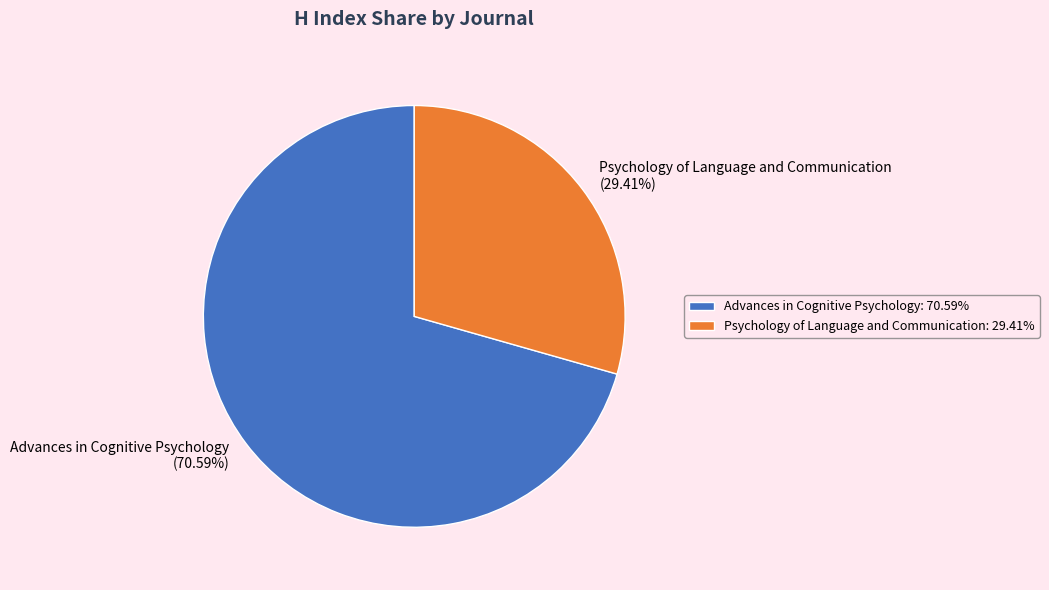

What percentage is the Advances in Cognitive Psychology slice, to the nearest percent?

71%